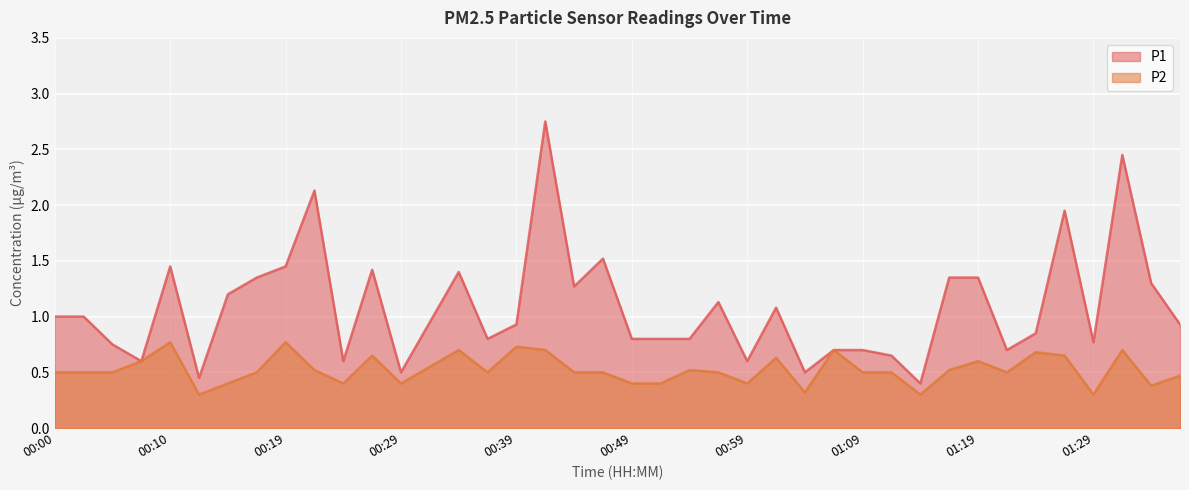

The P2 series shows 0.4 at 00:32. True or false?

False